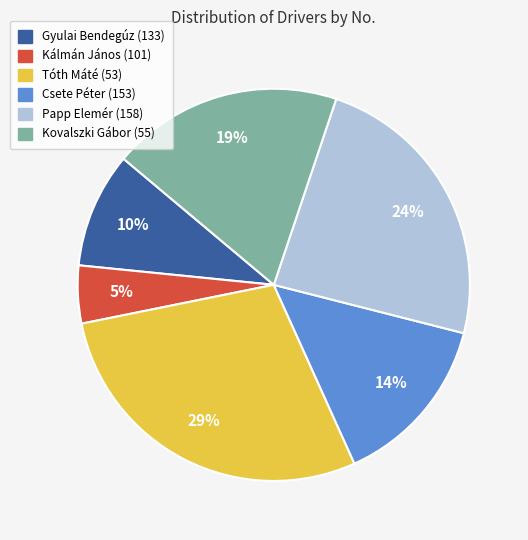

How many slices are in this pie chart?

6